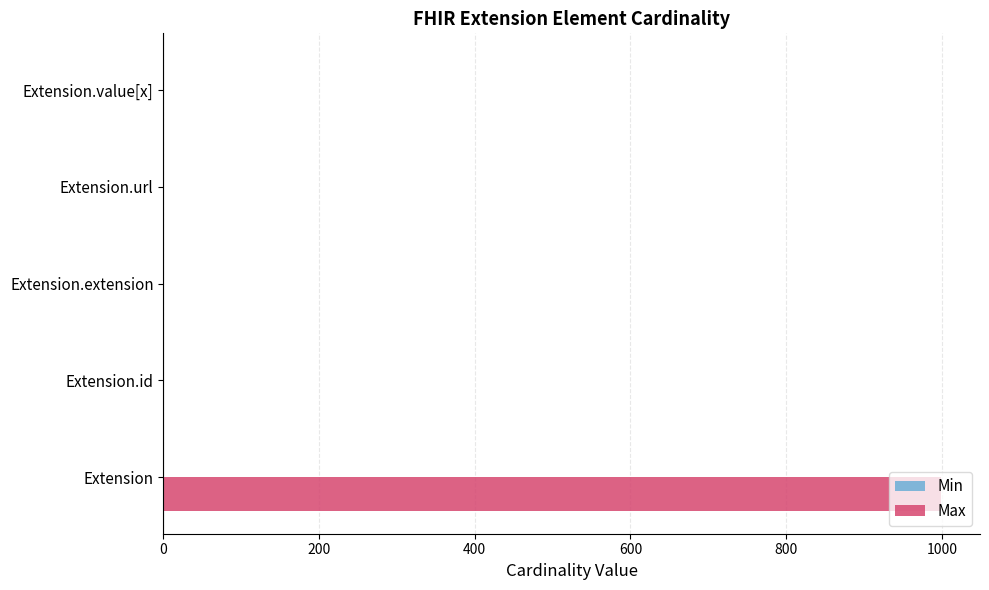

At which category is the sum across all series the highest?

Extension